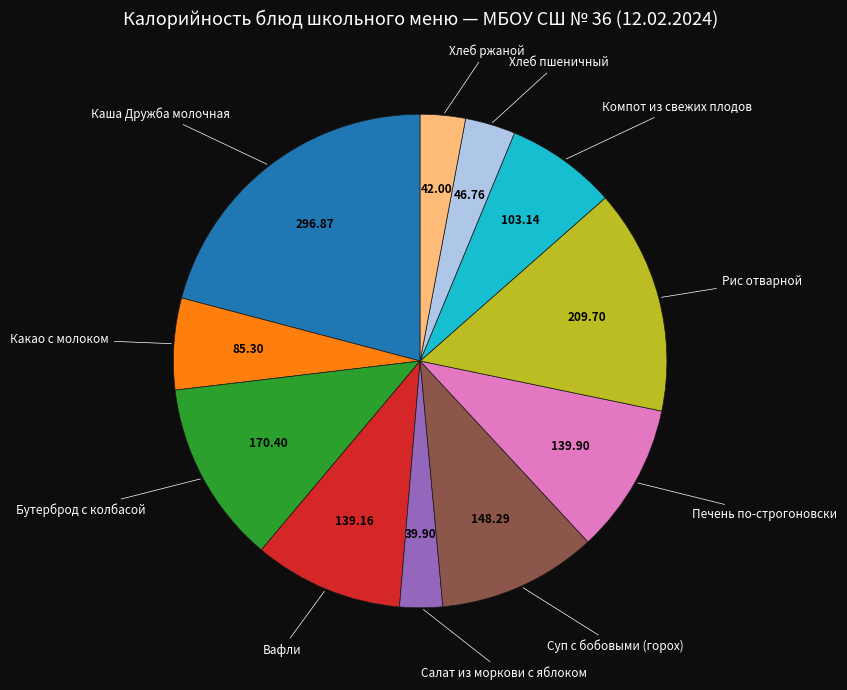

Is there a majority slice in this chart?

No